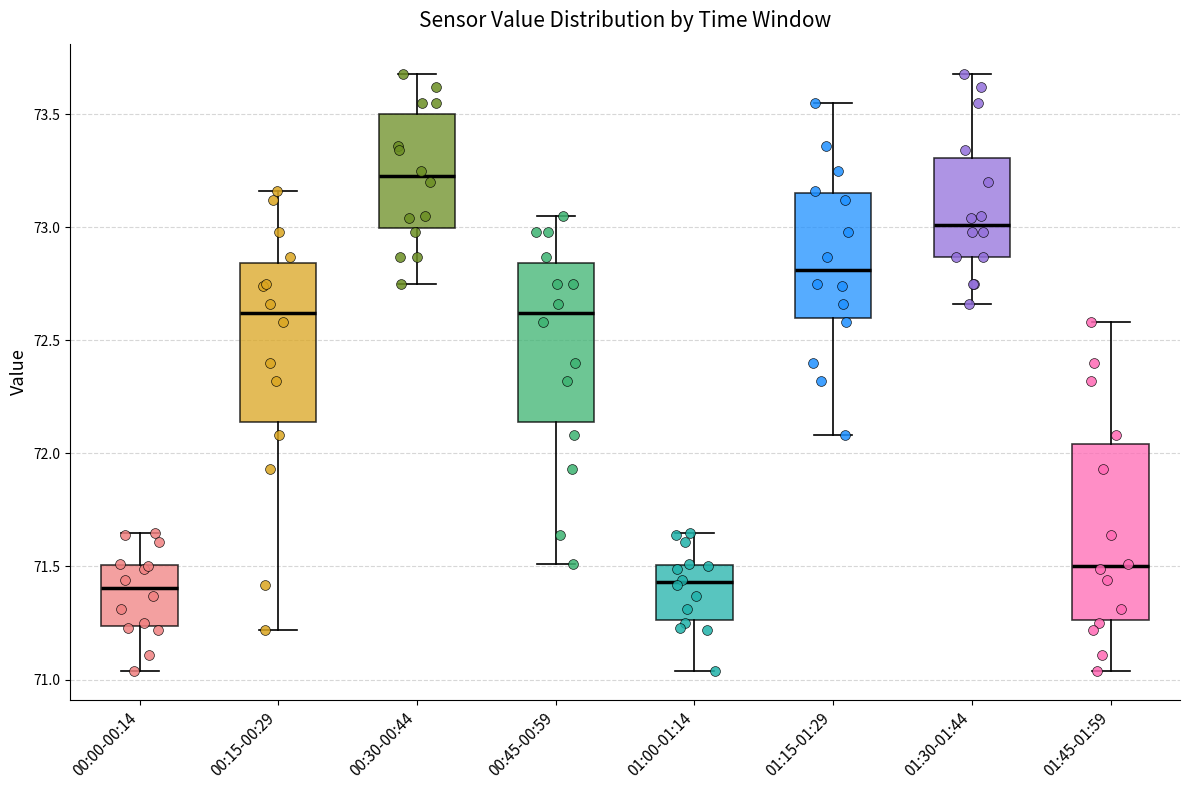

Which box is the tallest, from its lower edge to its upper edge?

01:45-01:59